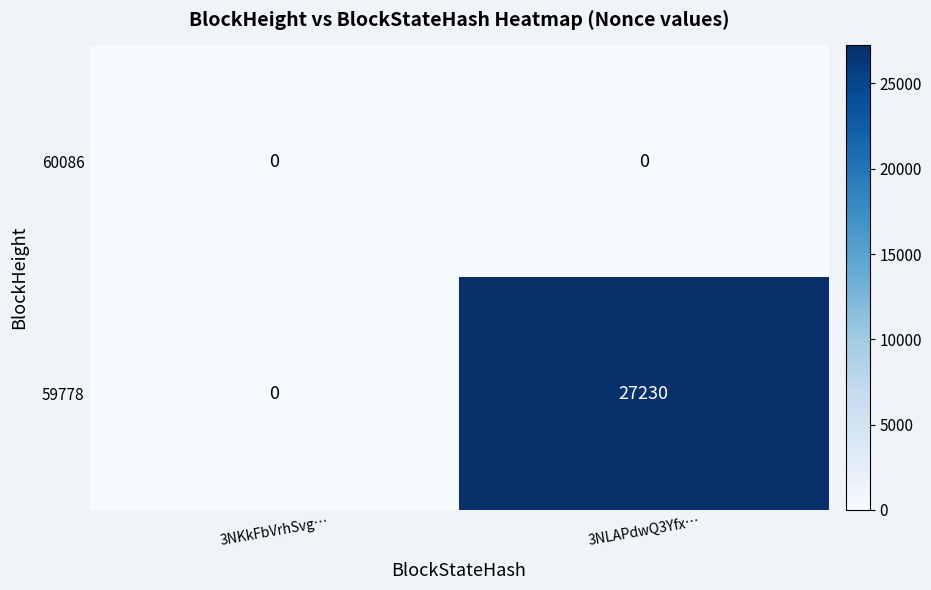

Rank the series at 3NLAPdwQ3Yfx… from lowest to highest value.

60086, 59778